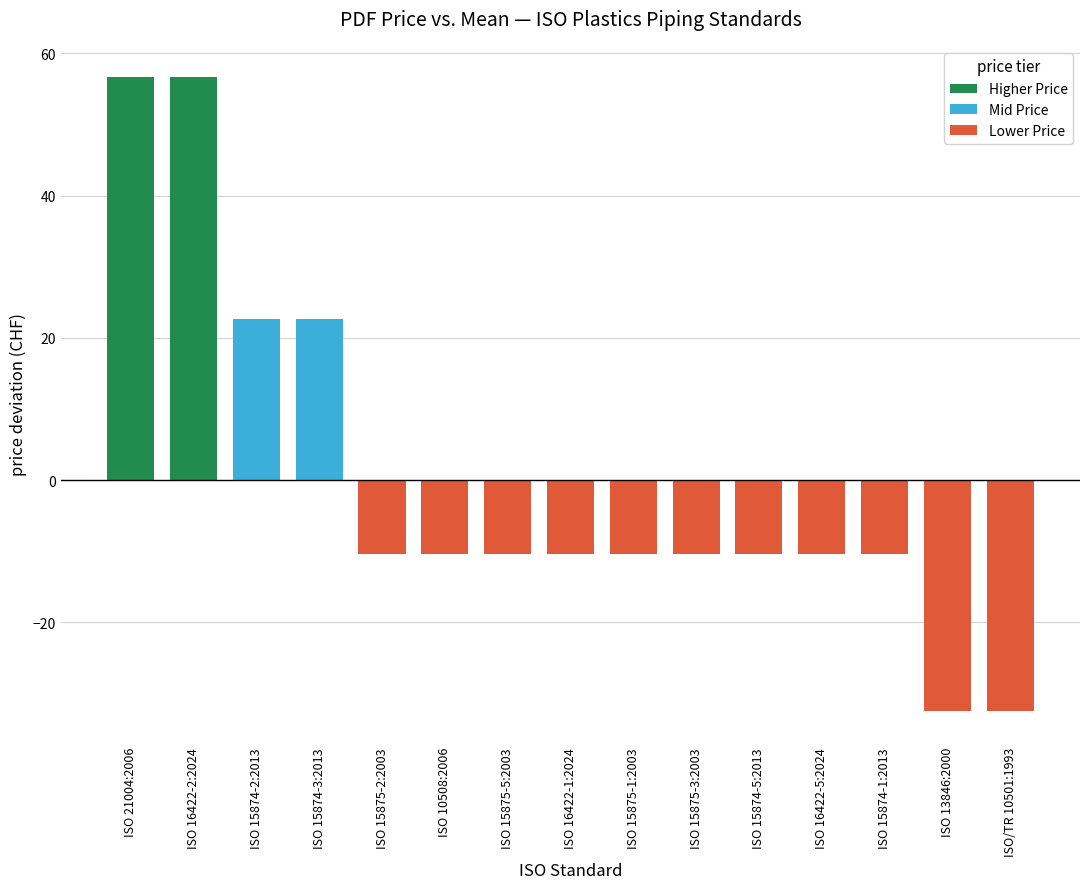

At which category is the sum across all series the highest?

ISO 16422-2:2024